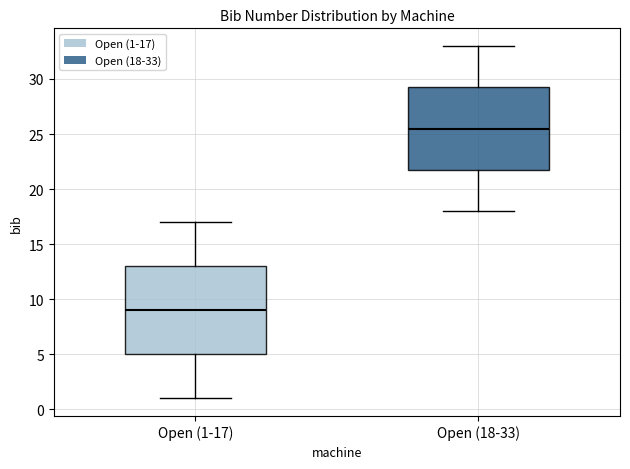

Reading left to right, transcribe this box plot: for each box, give where its median line is, the range the box spans, and where its two whiskers end, as read against the y-axis. The values are not printed on the chart, so give them approximately, as read against the axis.

Open (1-17): median 9.0, box 5.0 to 13.0, whiskers 1.0 to 17.0
Open (18-33): median 25.5, box 22.0 to 29.5, whiskers 18.0 to 33.0